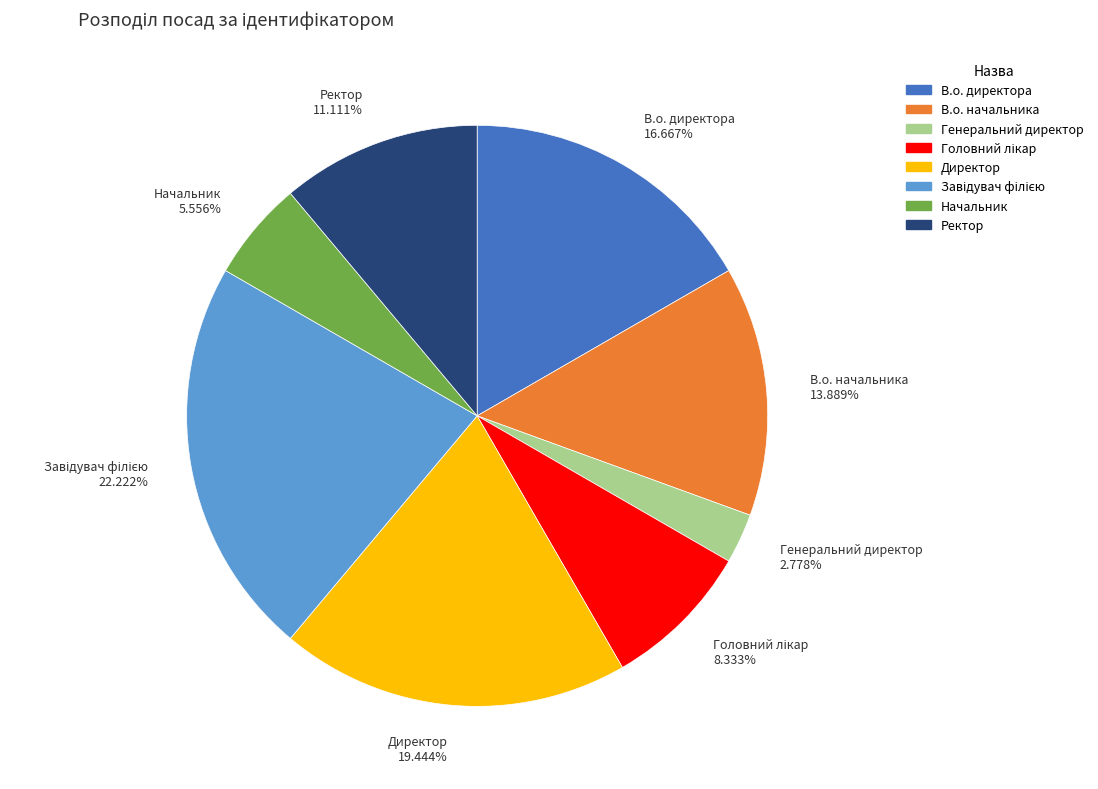

Does Ректор represent more than half of the total?

No